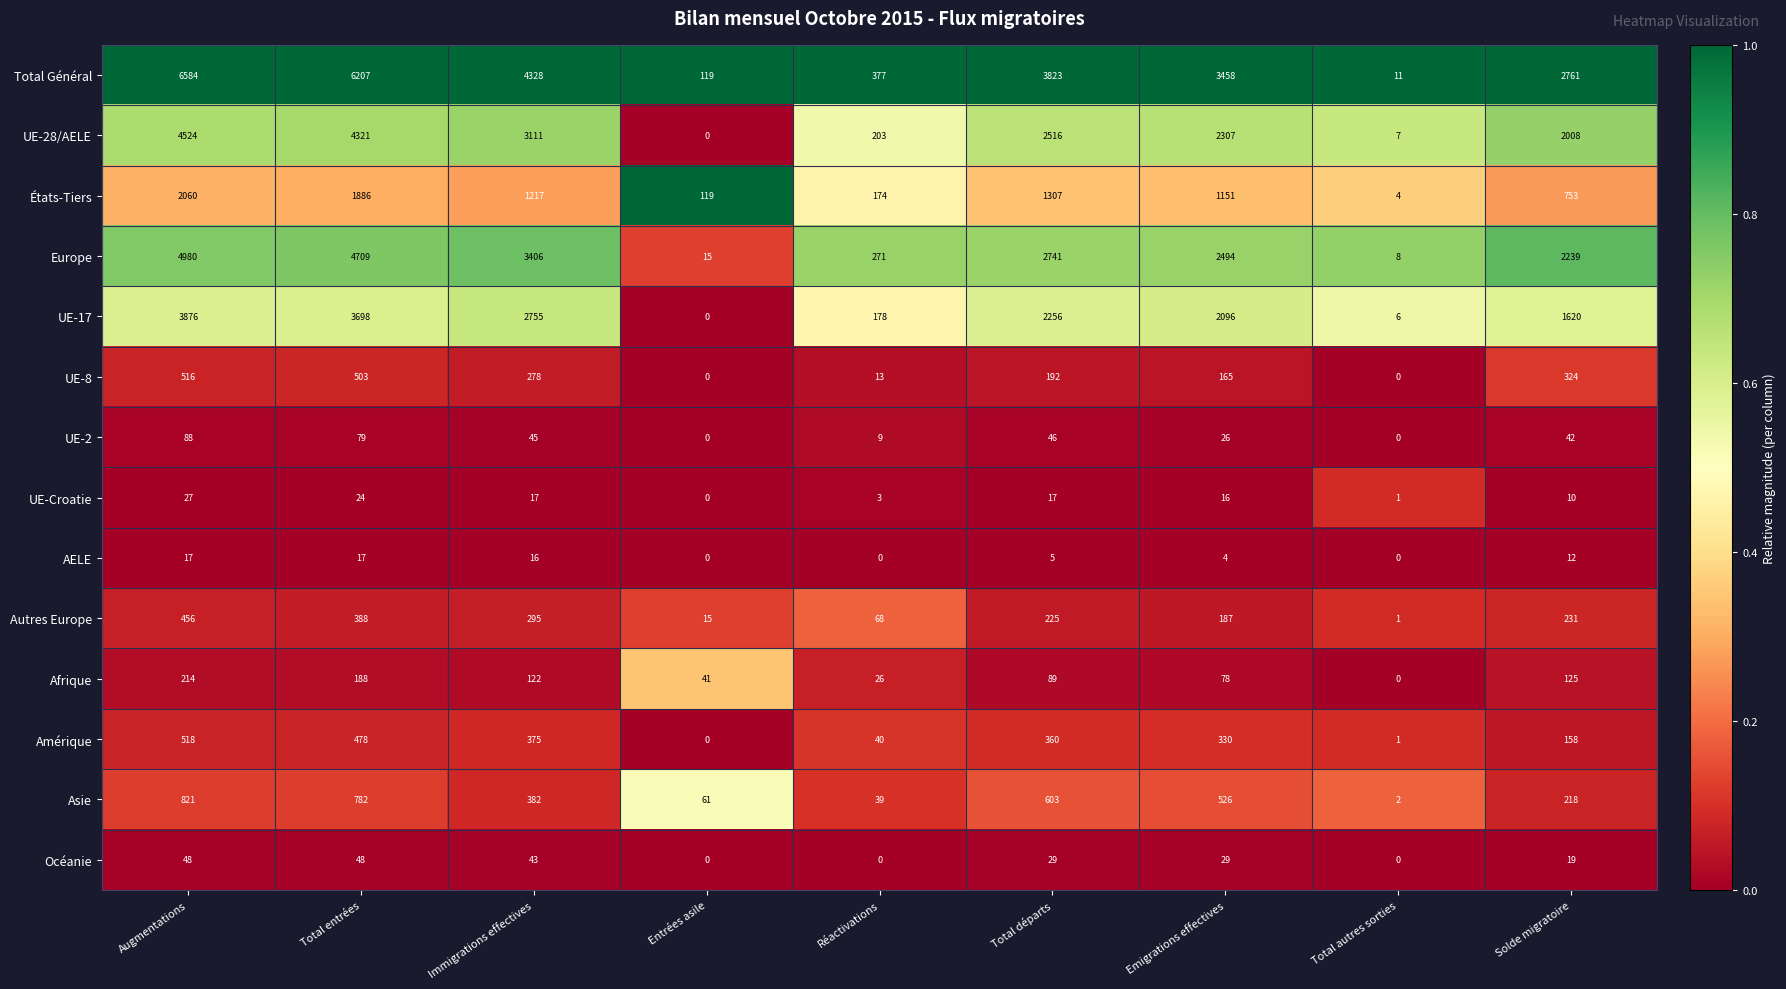

At which category is the sum across all series the highest?

Augmentations